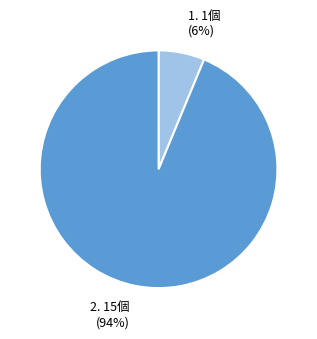

Is there a majority slice in this chart?

Yes